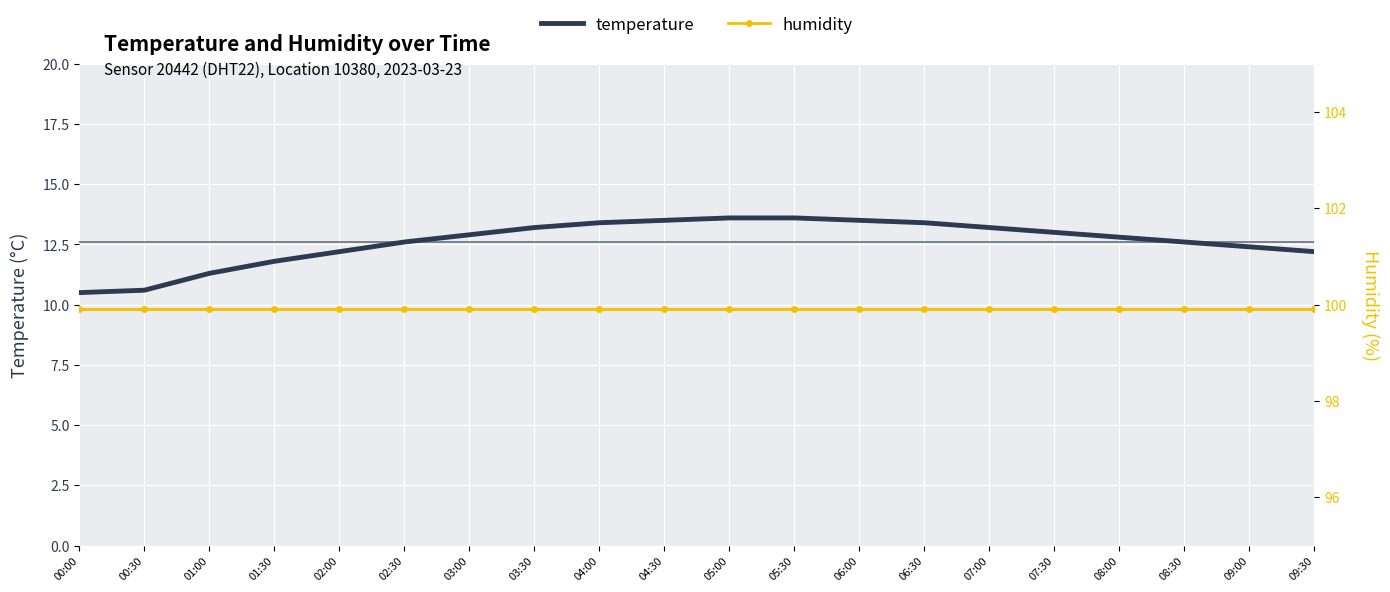

Is it true that temperature equals 4.6 at 09:30?

False